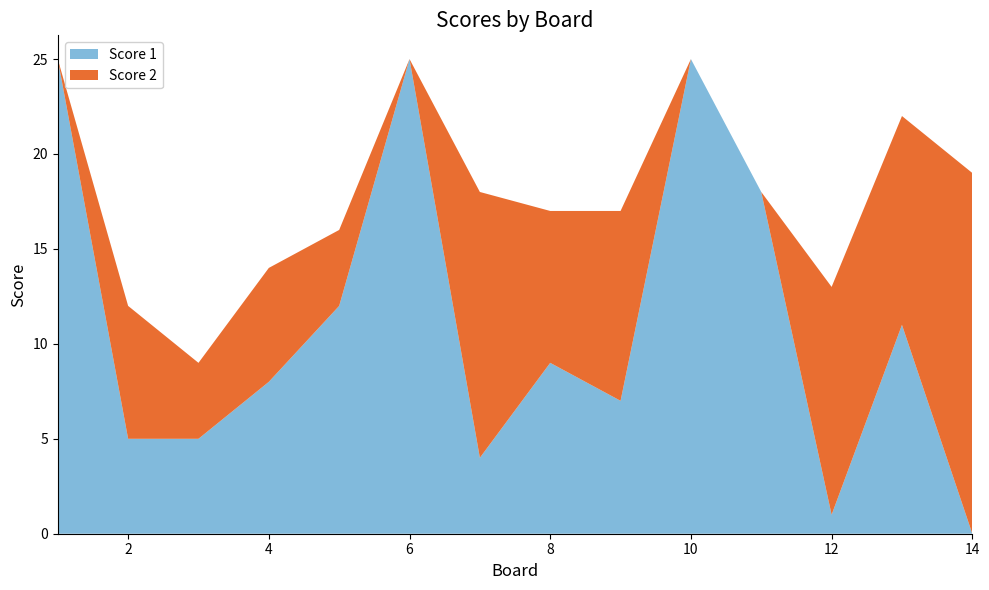

Reading left to right, transcribe all the data shown in this chart.

Score 1: 25	5	5	8	12	25	4	9	7	25	18	1	11	0
Score 2: 0	7	4	6	4	0	14	8	10	0	0	12	11	19